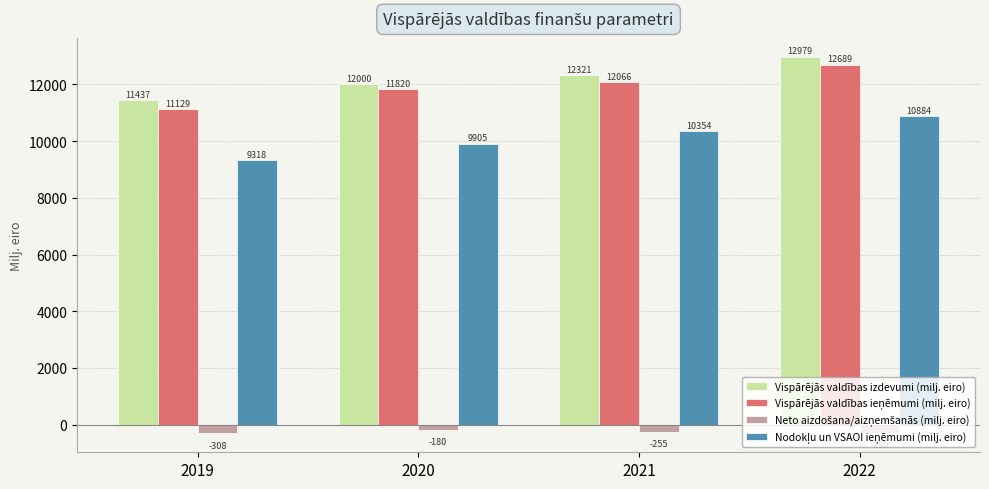

How many bars are there in each group?

4